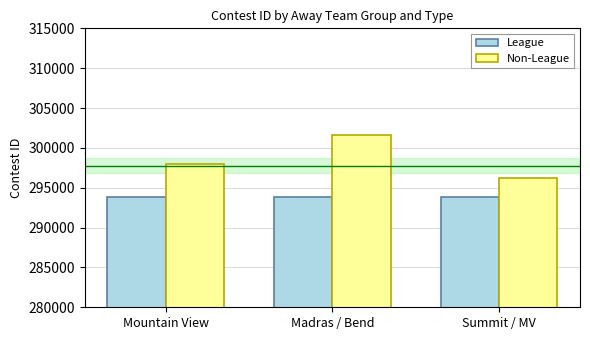

Read the League value at Madras / Bend.

293833